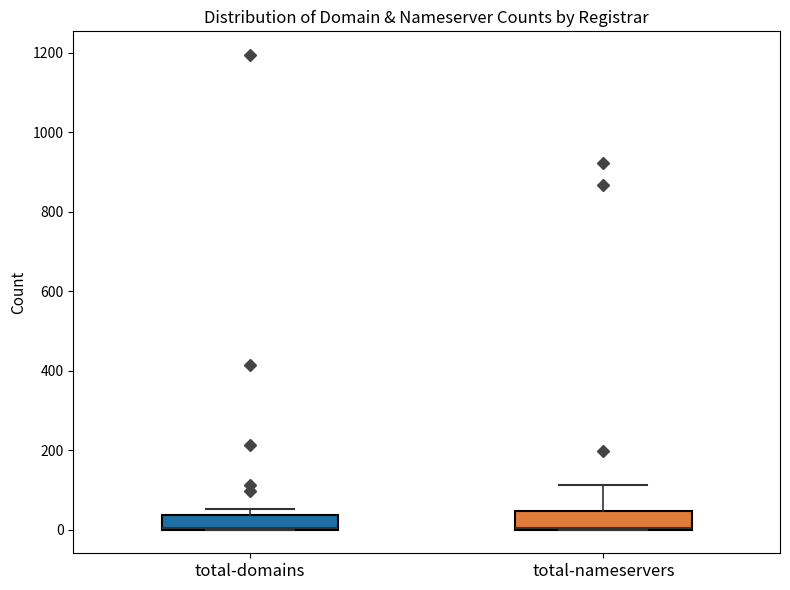

Reading left to right, transcribe this box plot: for each box, give where its median line is, the range the box spans, and where its two whiskers end, as read against the y-axis. The values are not printed on the chart, so give them approximately, as read against the axis.

total-domains: median 0 (drawn on the box's lower edge), box 0 to 40, whiskers 0 to 60
total-nameservers: median 0 (drawn on the box's lower edge), box 0 to 40, whiskers 0 to 120